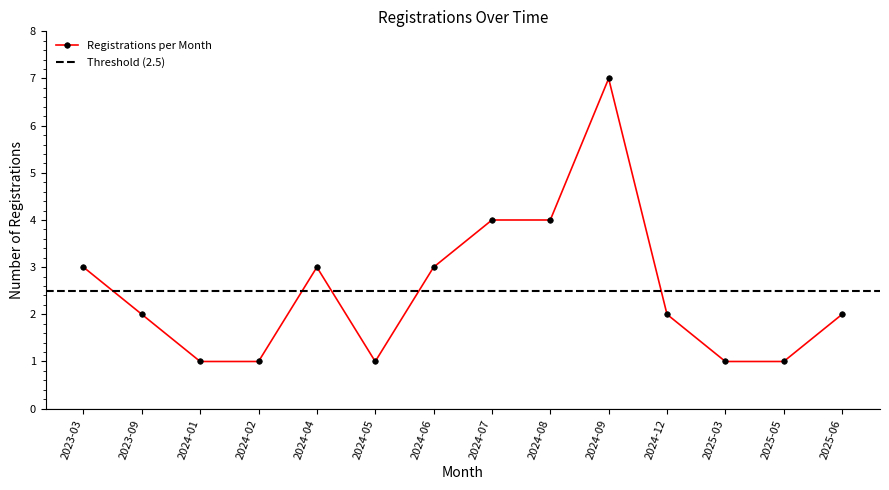

True or false: Registrations per Month has a value of 1 at 2023-03.

False